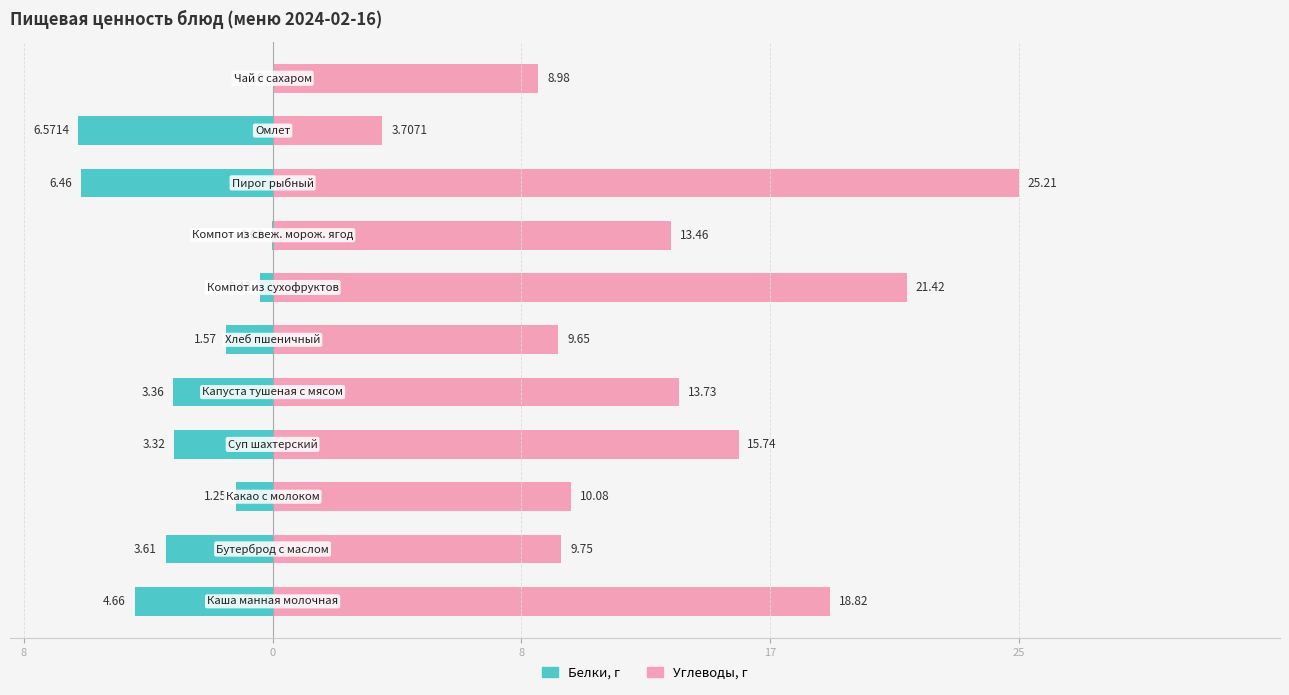

How many bars are there in each group?

2